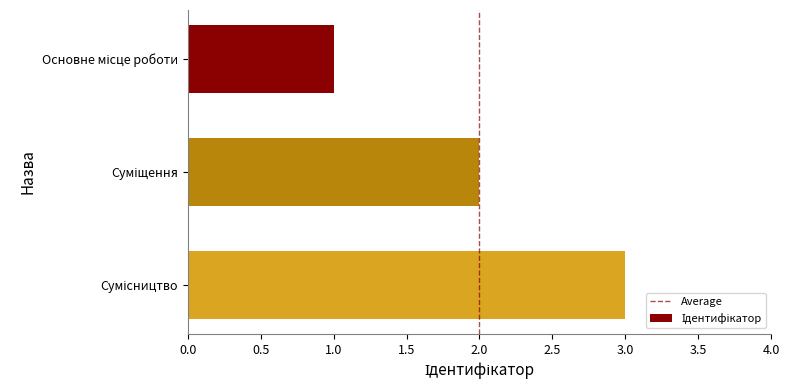

What is the greatest value displayed?

3